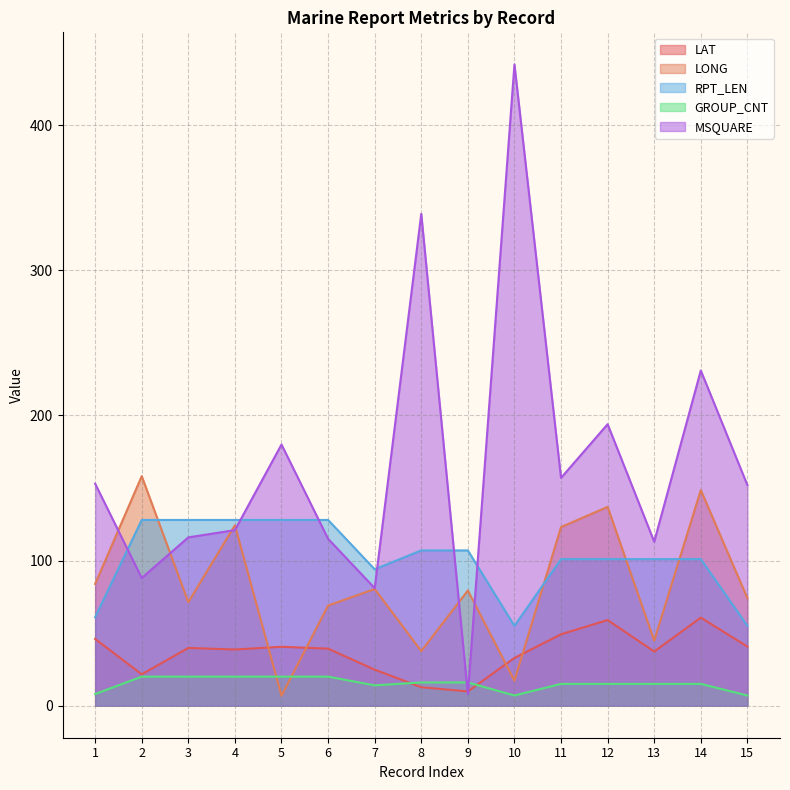

List the labels in order of GROUP_CNT value, largest first.

2, 3, 4, 5, 6, 8, 9, 11, 12, 13, 14, 7, 1, 10, 15